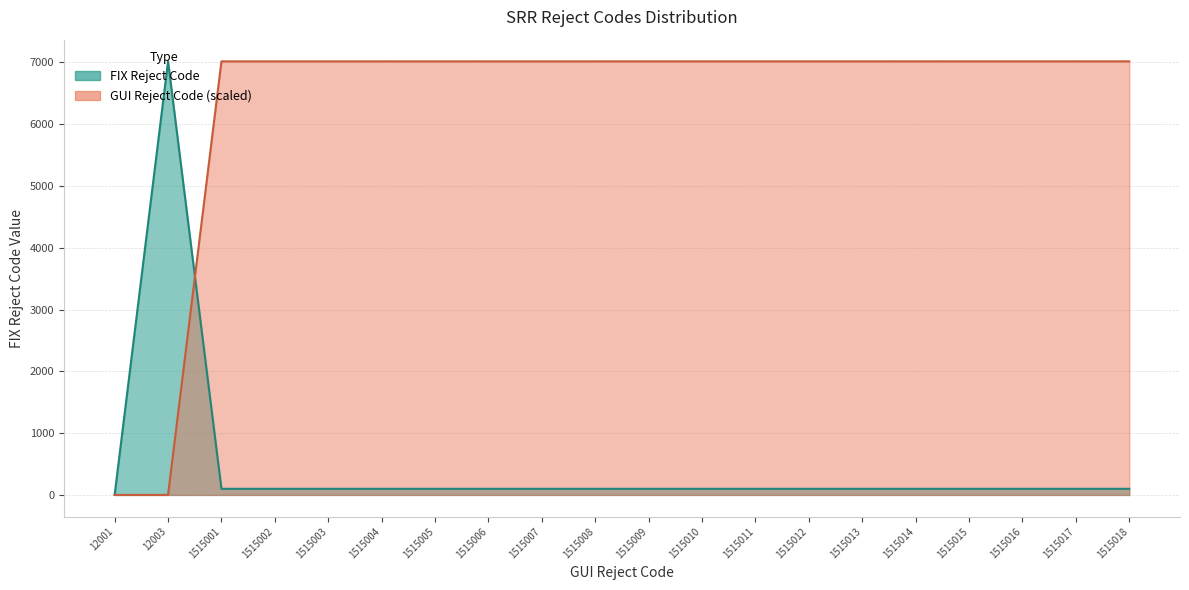

How many times do GUI Reject Code and FIX Reject Code cross each other?

1